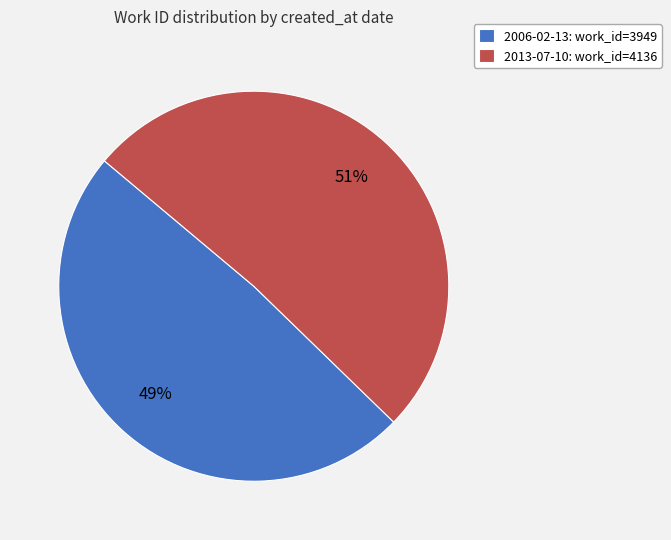

Which slice is the largest?

2013-07-10